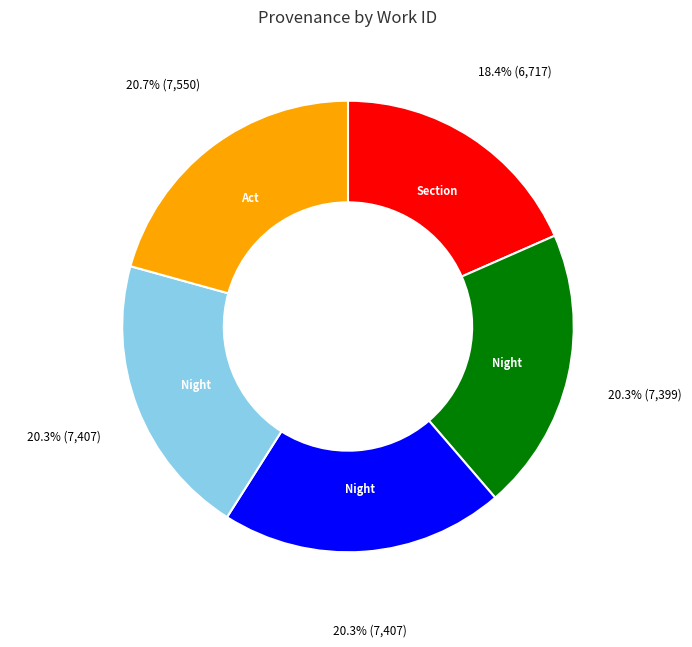

To the nearest percent, what portion does Act I scene i represent?

21%